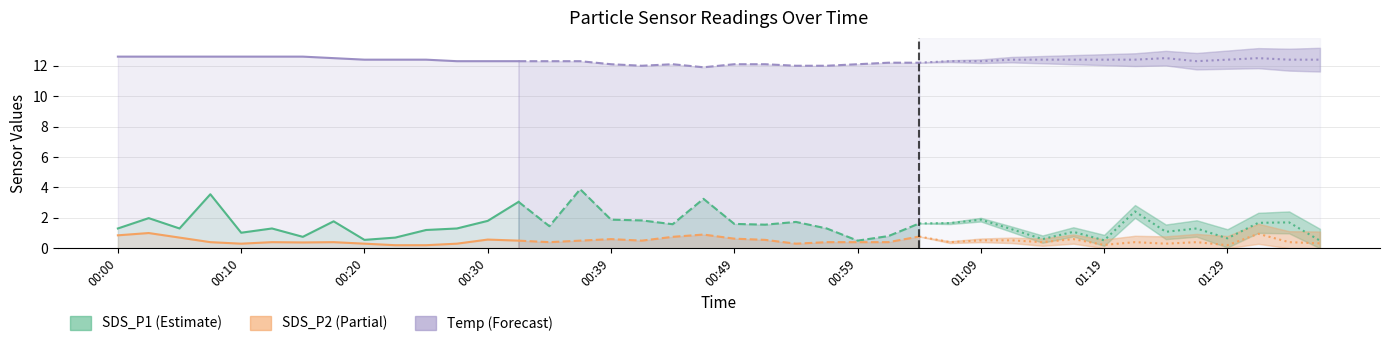

Reading left to right, extract all data points from this chart.

SDS_P1: 00:00=1.3	00:03=2.0	00:05=1.3	00:08=3.5	00:10=1.0	00:13=1.3	00:15=0.8	00:17=1.8	00:20=0.6	00:22=0.7	00:25=1.2	00:27=1.3	00:30=1.8	00:32=3.0	00:34=1.4	00:37=3.9	00:39=1.9	00:42=1.8	00:45=1.6	00:47=3.2	00:49=1.6	00:52=1.6	00:54=1.7	00:57=1.3	00:59=0.5	01:02=0.8	01:04=1.6	01:07=1.6	01:09=1.9	01:12=1.2	01:14=0.6	01:16=1.1	01:19=0.5	01:21=2.4	01:24=1.1	01:26=1.3	01:29=0.7	01:31=1.7	01:33=1.7	01:36=0.5
SDS_P2: 00:00=0.8	00:03=1.0	00:05=0.7	00:08=0.4	00:10=0.3	00:13=0.4	00:15=0.4	00:17=0.4	00:20=0.3	00:22=0.2	00:25=0.2	00:27=0.3	00:30=0.6	00:32=0.5	00:34=0.4	00:37=0.5	00:39=0.6	00:42=0.5	00:45=0.8	00:47=0.9	00:49=0.6	00:52=0.6	00:54=0.3	00:57=0.4	00:59=0.4	01:02=0.4	01:04=0.8	01:07=0.4	01:09=0.5	01:12=0.5	01:14=0.4	01:16=0.6	01:19=0.2	01:21=0.4	01:24=0.3	01:26=0.4	01:29=0.2	01:31=0.9	01:33=0.4	01:36=0.3
Temp: 00:00=12.6	00:03=12.6	00:05=12.6	00:08=12.6	00:10=12.6	00:13=12.6	00:15=12.6	00:17=12.5	00:20=12.4	00:22=12.4	00:25=12.4	00:27=12.3	00:30=12.3	00:32=12.3	00:34=12.3	00:37=12.3	00:39=12.1	00:42=12.0	00:45=12.1	00:47=11.9	00:49=12.1	00:52=12.1	00:54=12.0	00:57=12.0	00:59=12.1	01:02=12.2	01:04=12.2	01:07=12.3	01:09=12.3	01:12=12.4	01:14=12.4	01:16=12.4	01:19=12.4	01:21=12.4	01:24=12.5	01:26=12.3	01:29=12.4	01:31=12.5	01:33=12.4	01:36=12.4